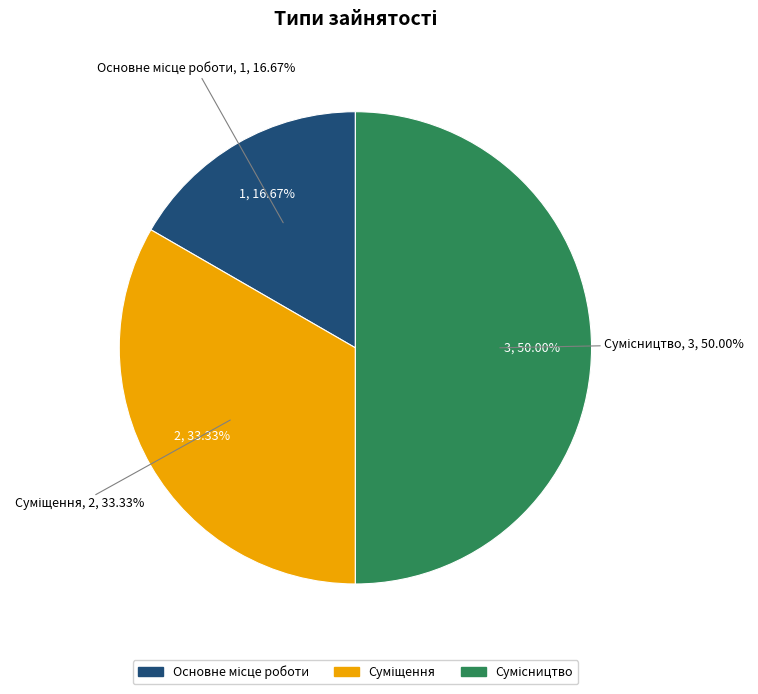

True or false: Основне місце роботи accounts for 26% of the total.

False